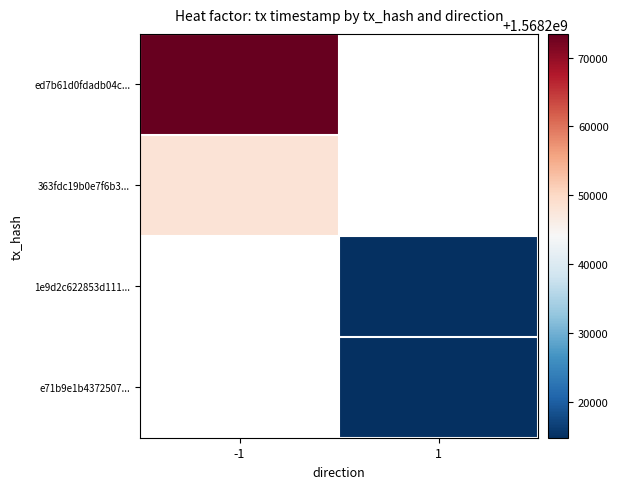

What is the difference between the highest and lowest values at -1?

25334.0